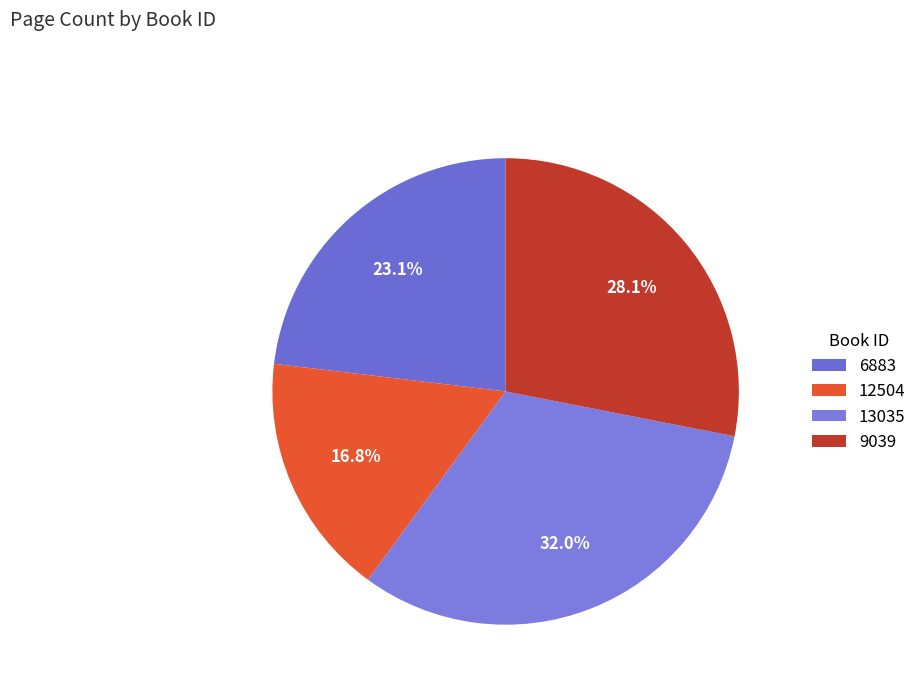

What is the ratio of the value at 6883 to the value at 12504?

1.4